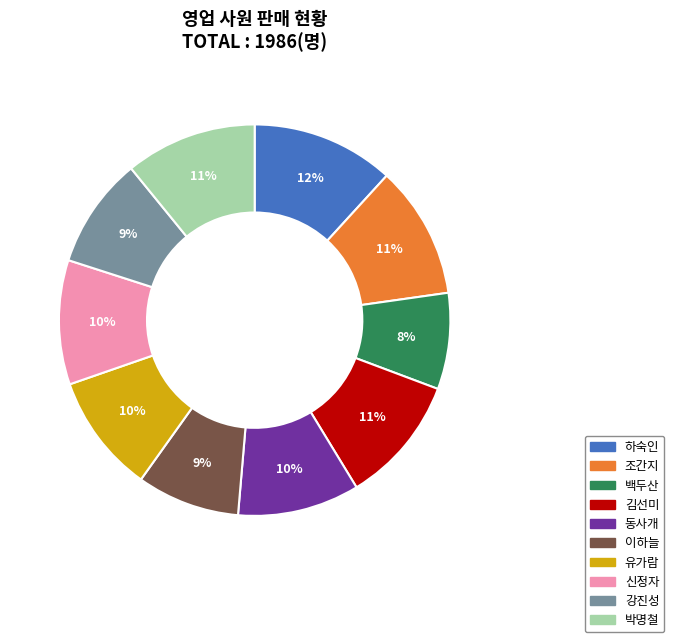

Which category has the smallest portion of the pie?

백두산